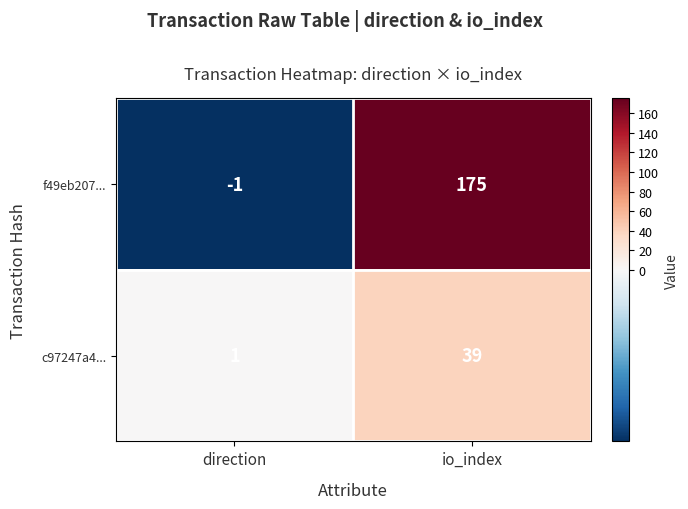

Reading right to left, what are all the values shown in this chart?

f49eb207...: io_index=175	direction=-1
c97247a4...: io_index=39	direction=1